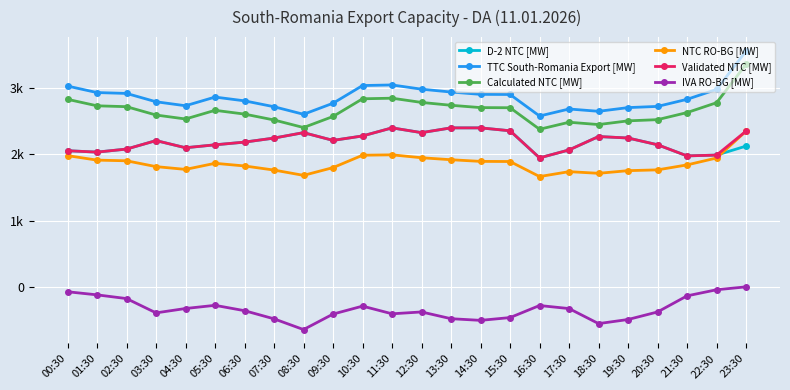

True or false: D-2 NTC [MW] and IVA RO-BG [MW] intersect in this chart.

False